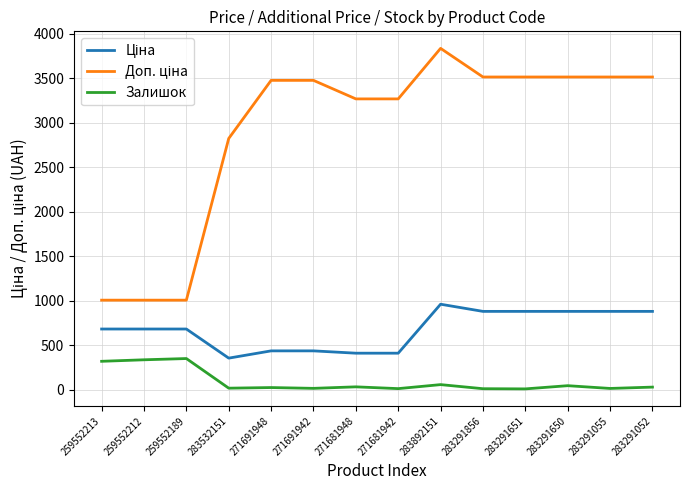

Which category has the highest value across all series?

283892151